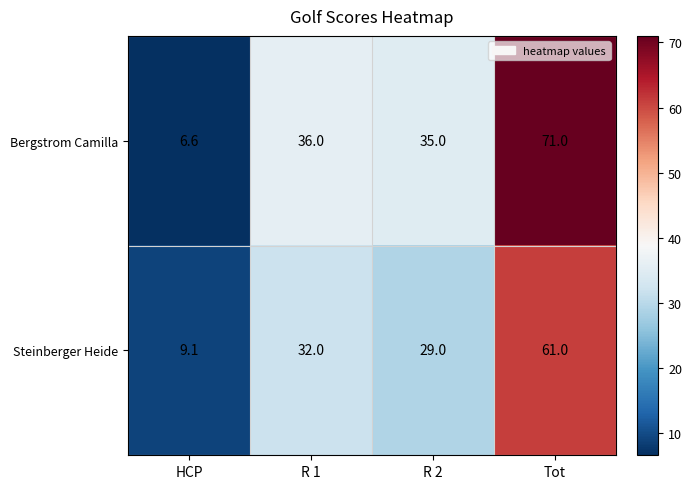

At how many categories does at least one series exceed 62?

1